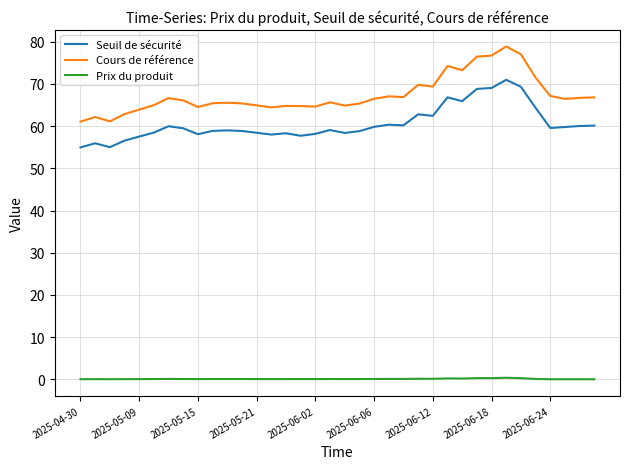

Which series has the largest total across all categories?

Cours de référence